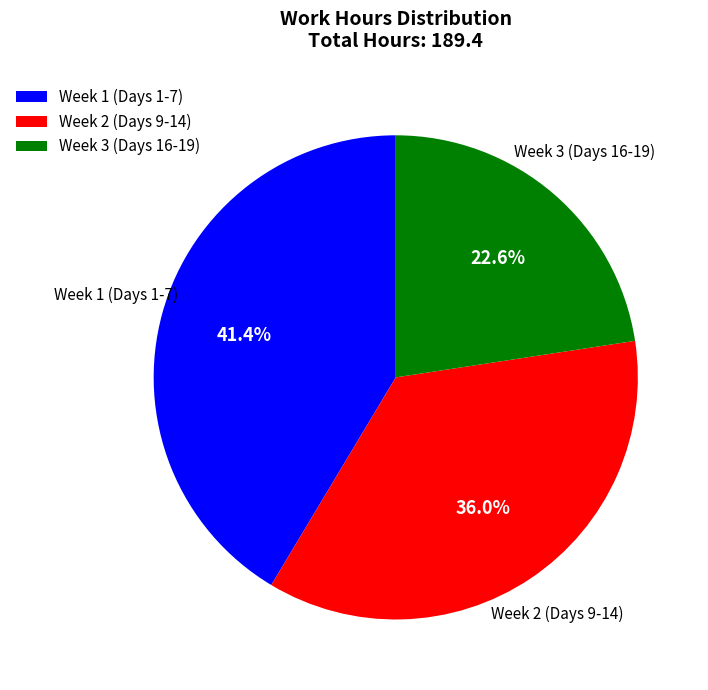

To the nearest percent, what is the difference between the largest and smallest slice percentages?

19%